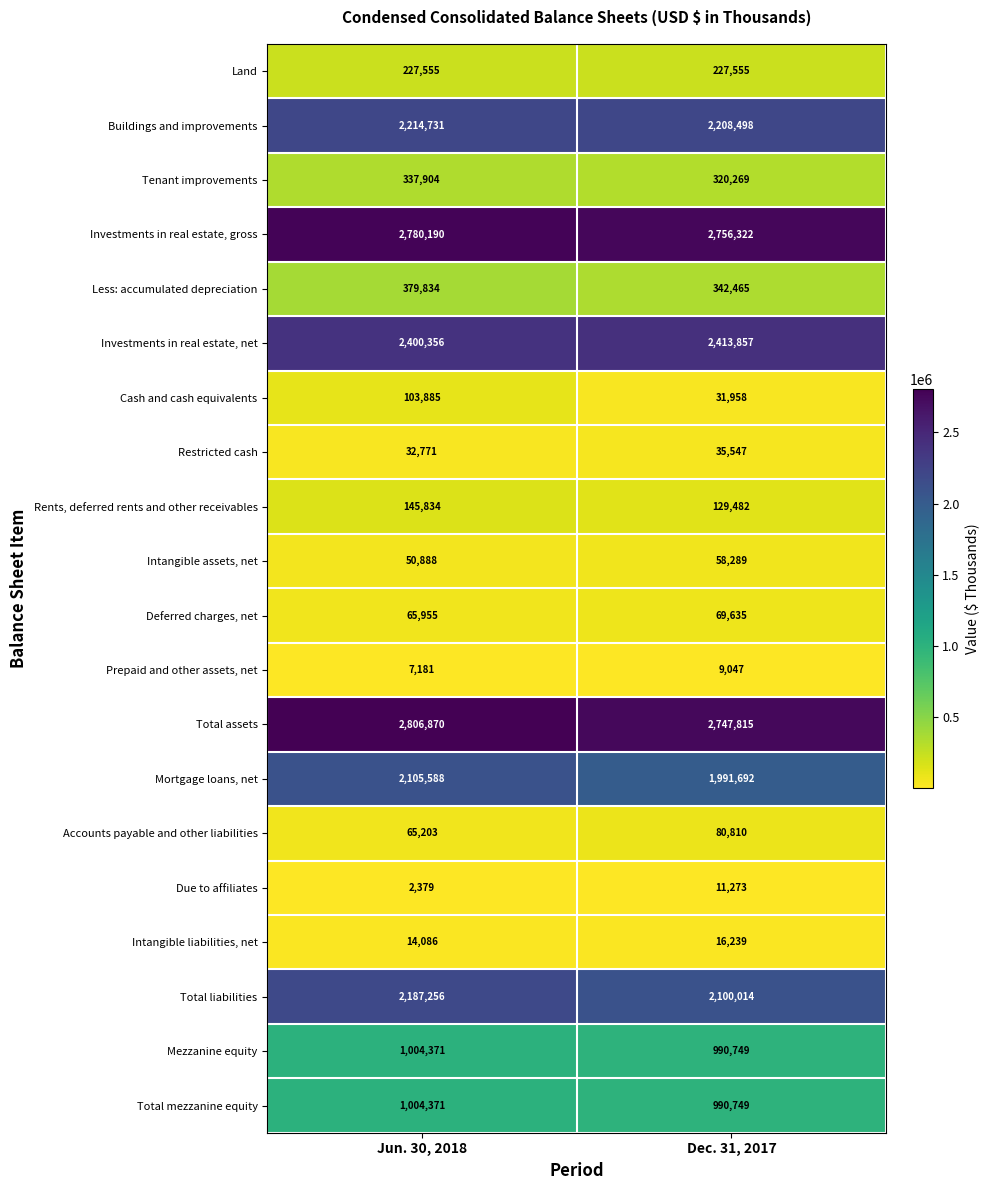

What is the sum of all Intangible assets, net values?

109177